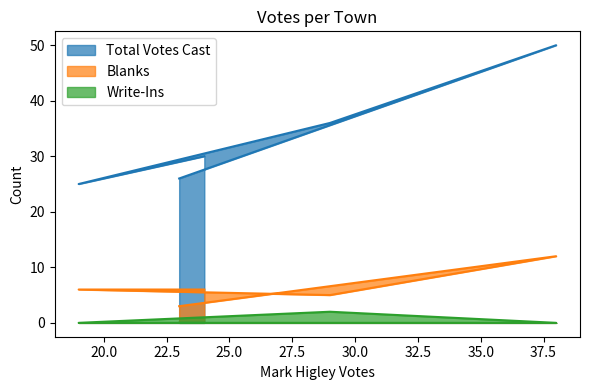

How many interior local valleys does the Total Votes Cast series have?

1